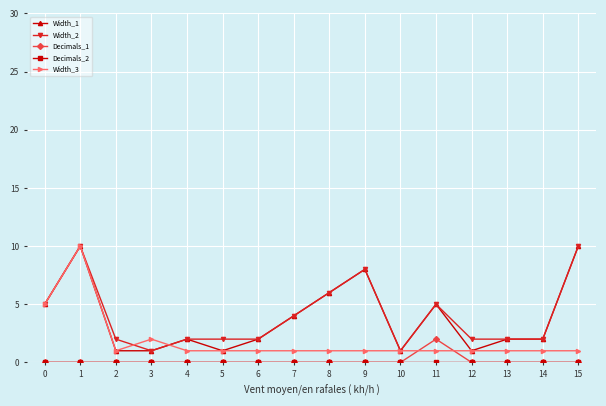

The Width_1 series shows 2 at 2. True or false?

False